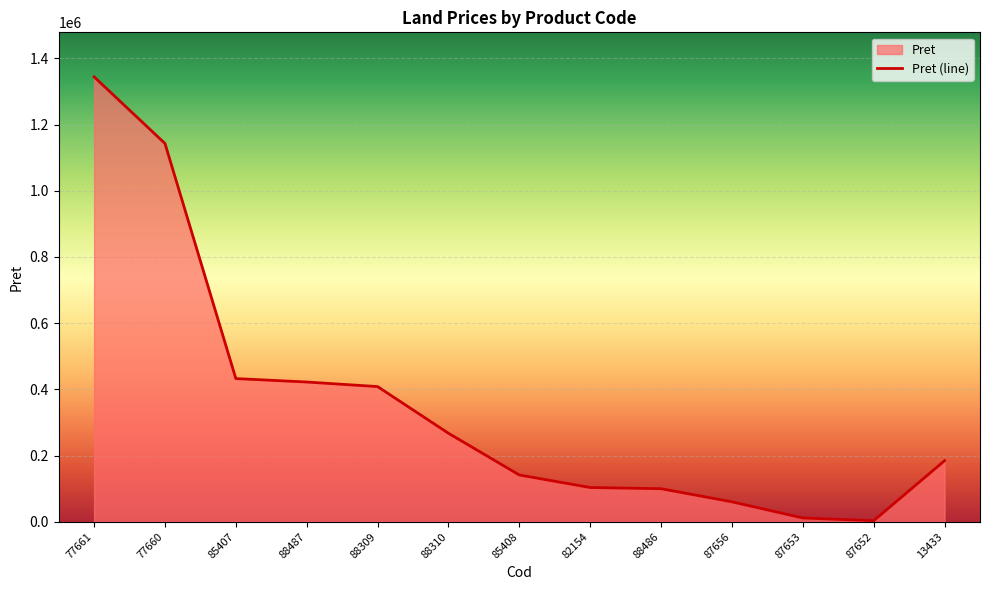

What is the difference between the values at 77661 and 87656?

1283770.0